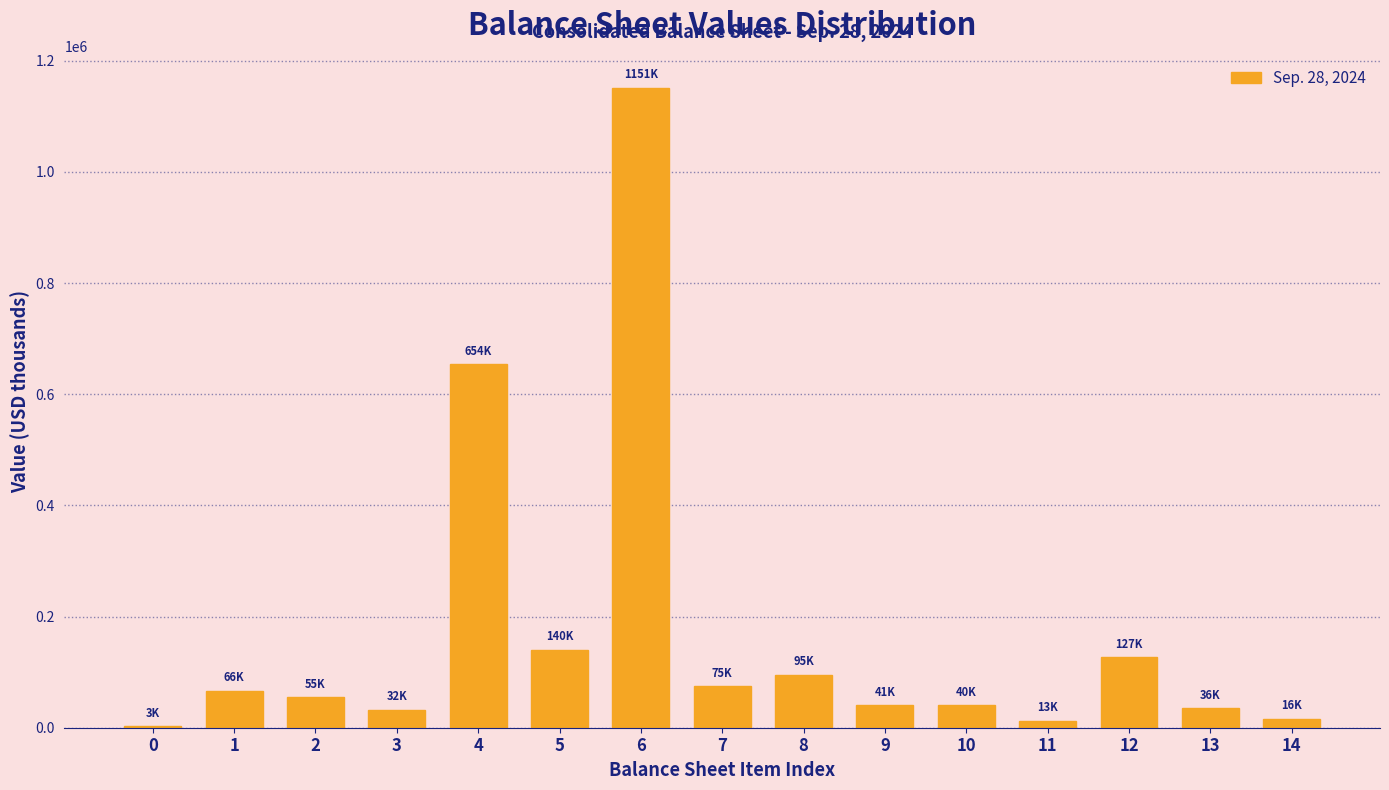

What is the ratio of the value at 12 to the value at 13?

3.6